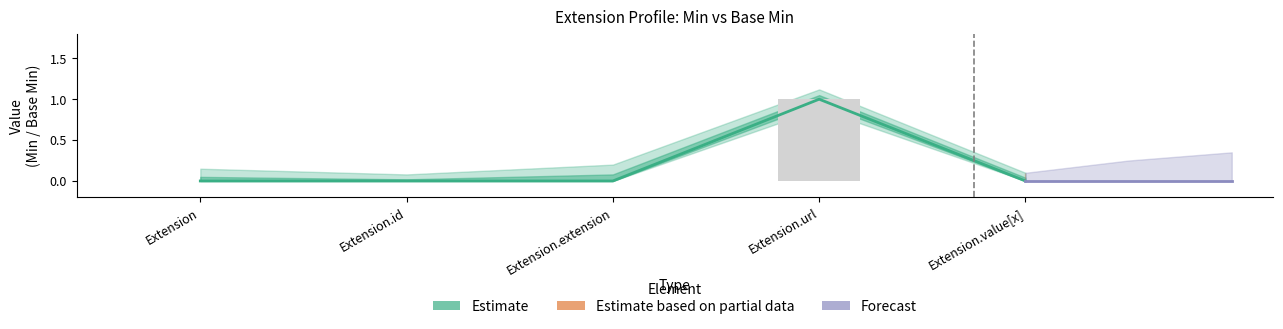

Between Extension and Extension.extension, which is larger?

Extension